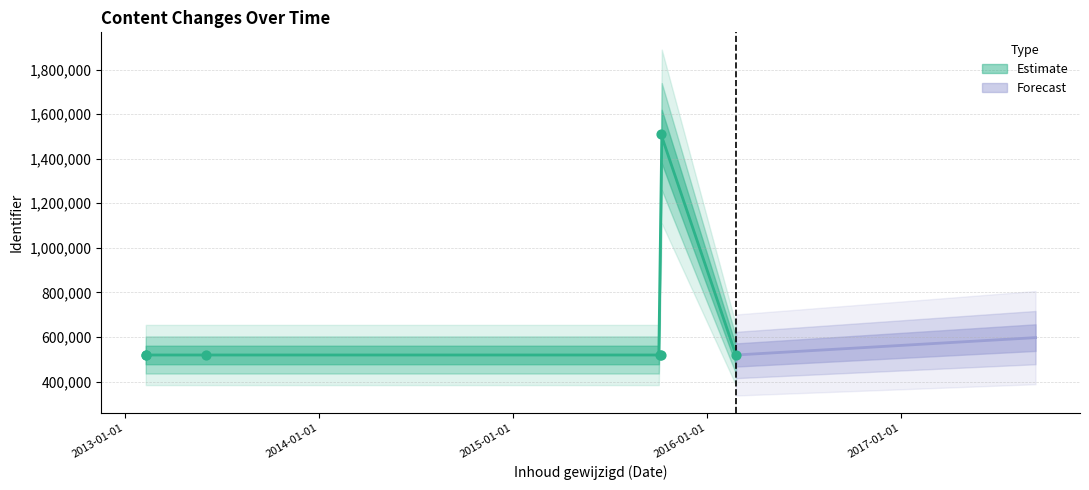

What is the change in value from 2013-02-09 to 2015-10-07?

+990031